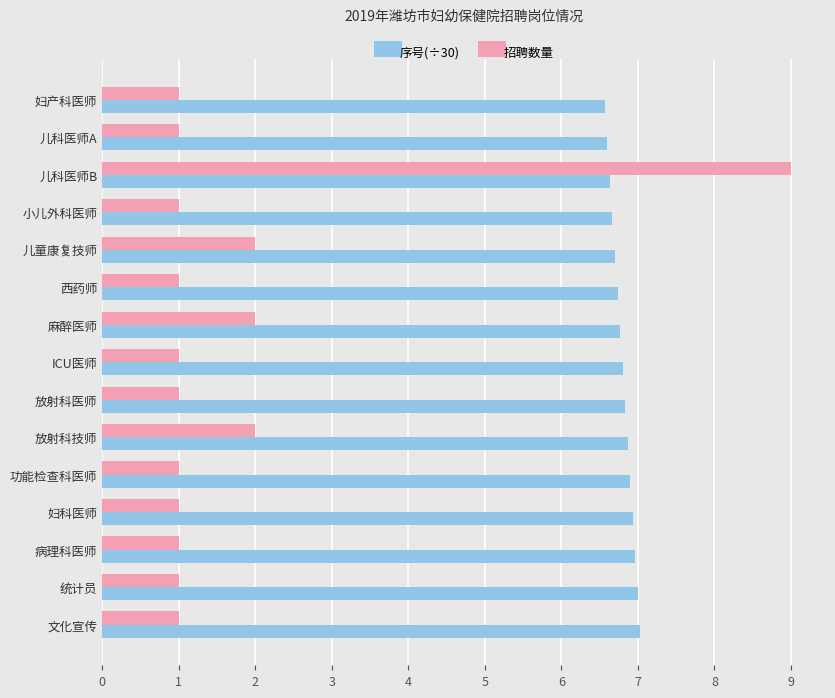

Rank the series by their average value, from highest to lowest.

序号(÷30), 招聘数量